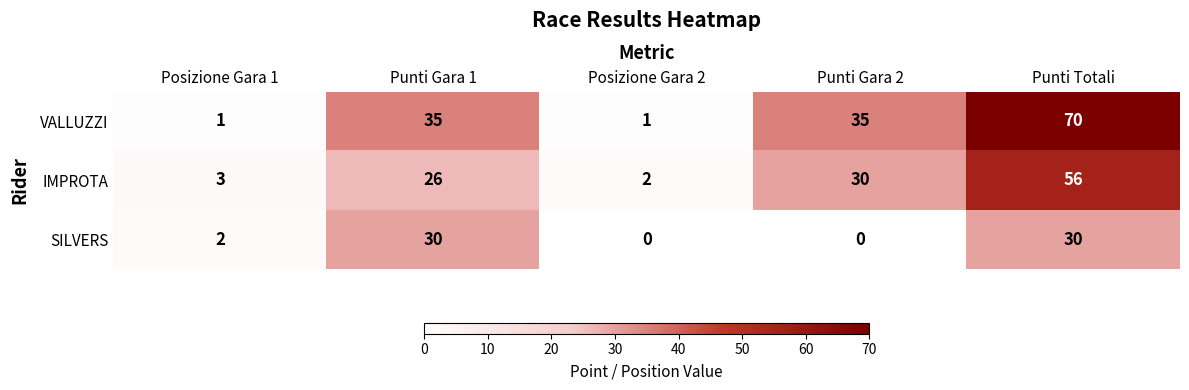

Is it true that SILVERS equals 40 at Punti Totali?

False